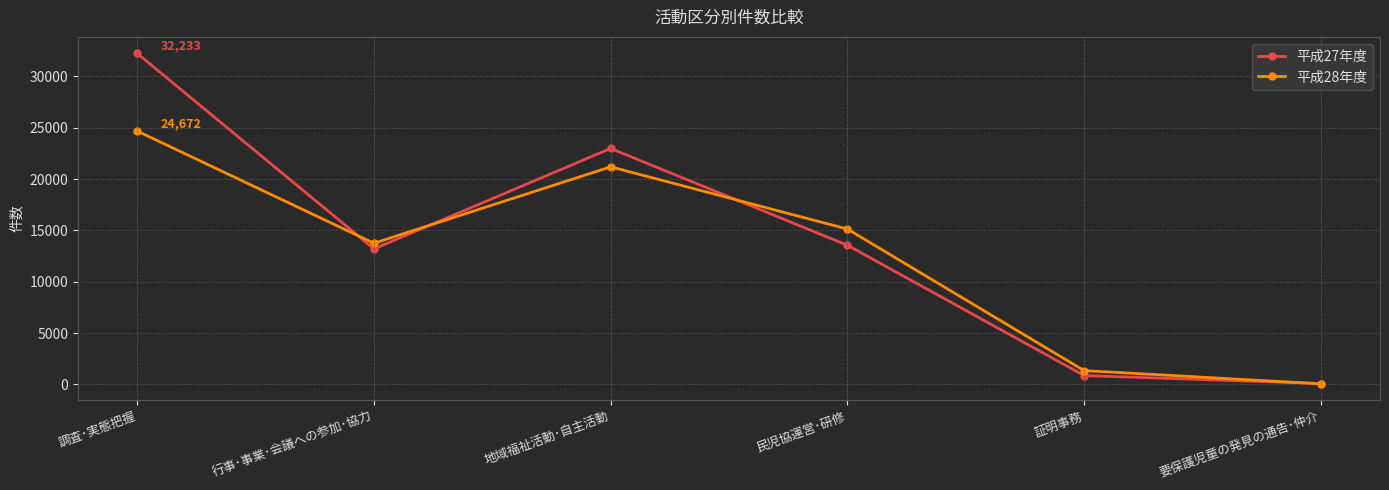

At how many categories does at least one series exceed 28952?

1